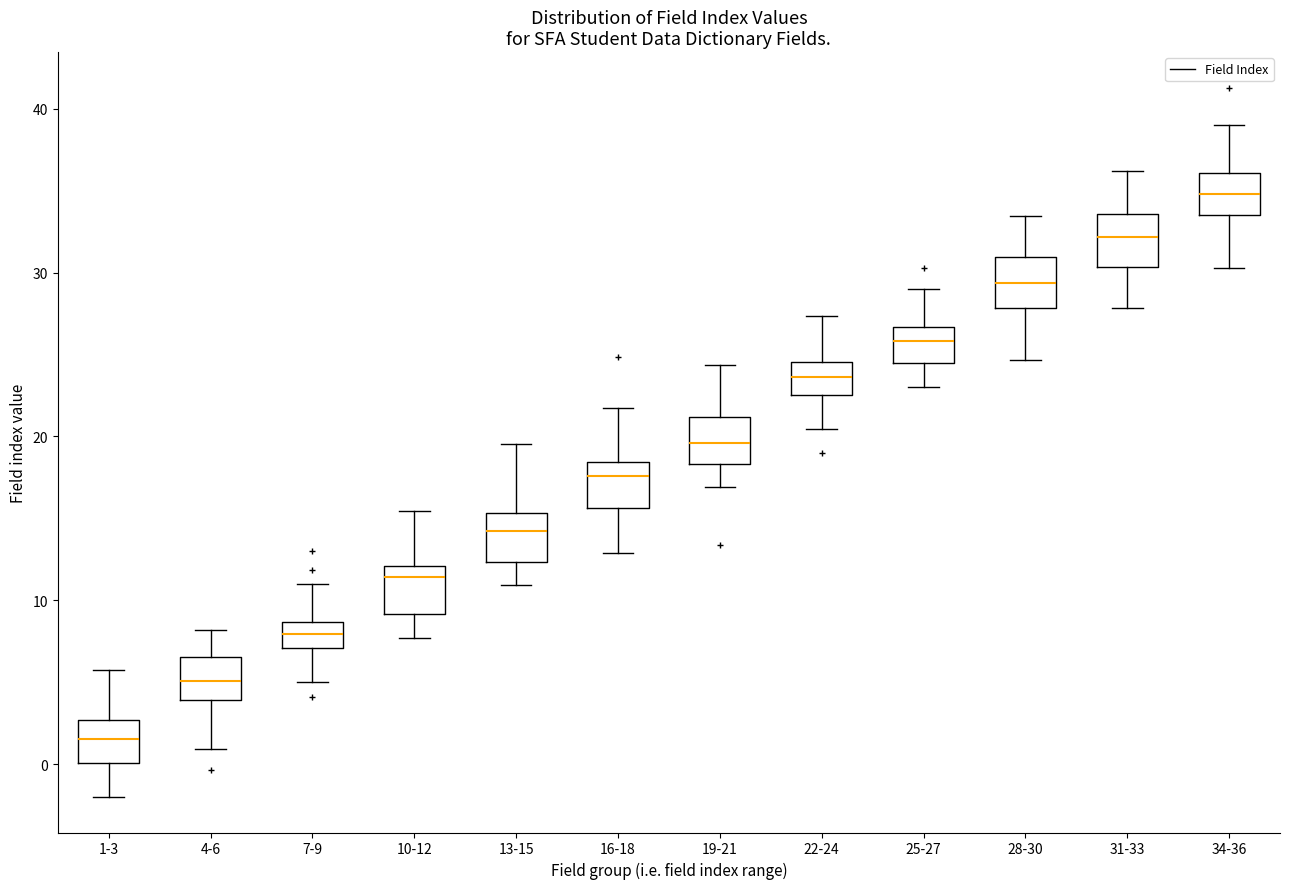

Where is the lower edge of the box for 22-24 on the y-axis? The values are not printed on the chart, so give them approximately, as read against the axis.

23